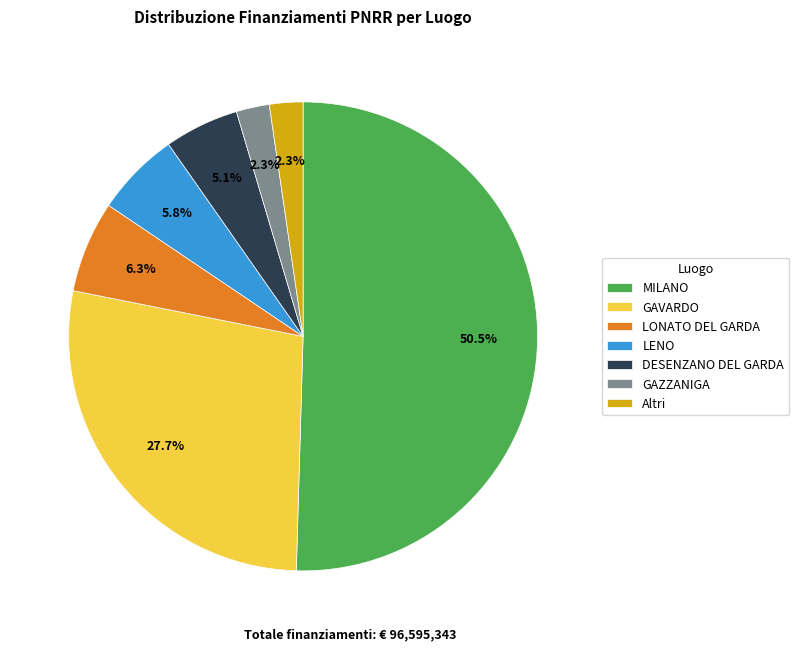

How many slices are in this pie chart?

7